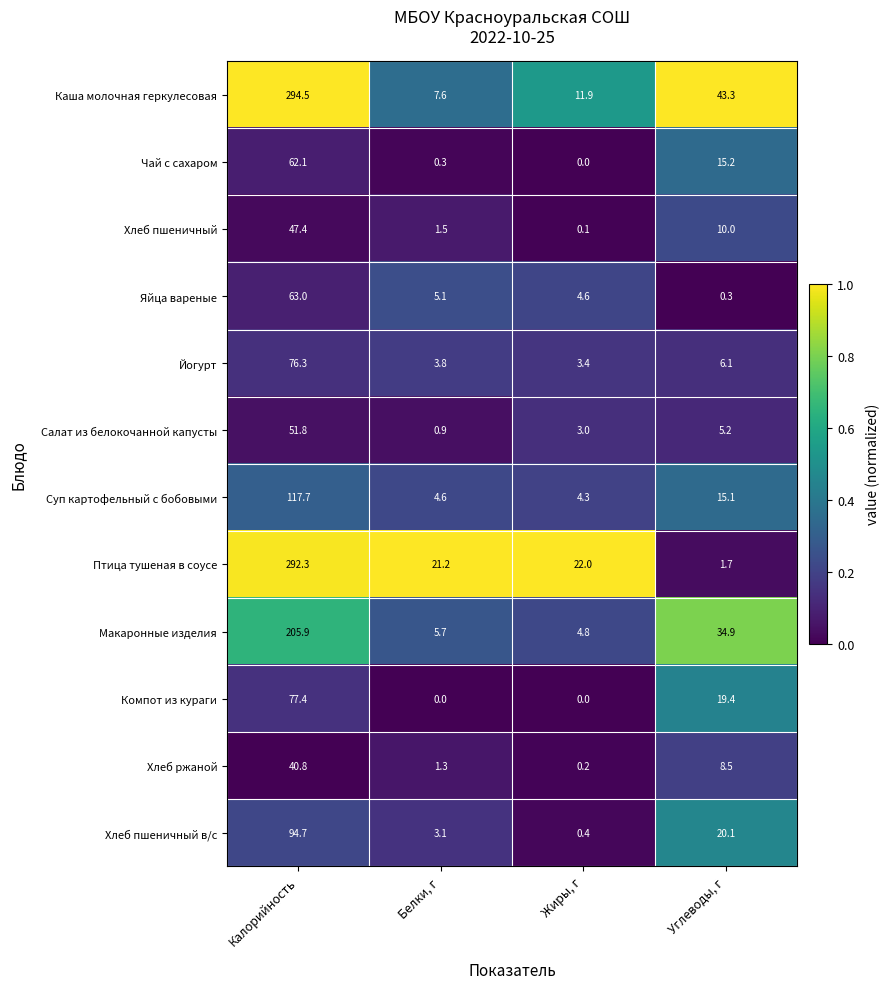

Which series has the largest total across all categories?

Каша молочная геркулесовая